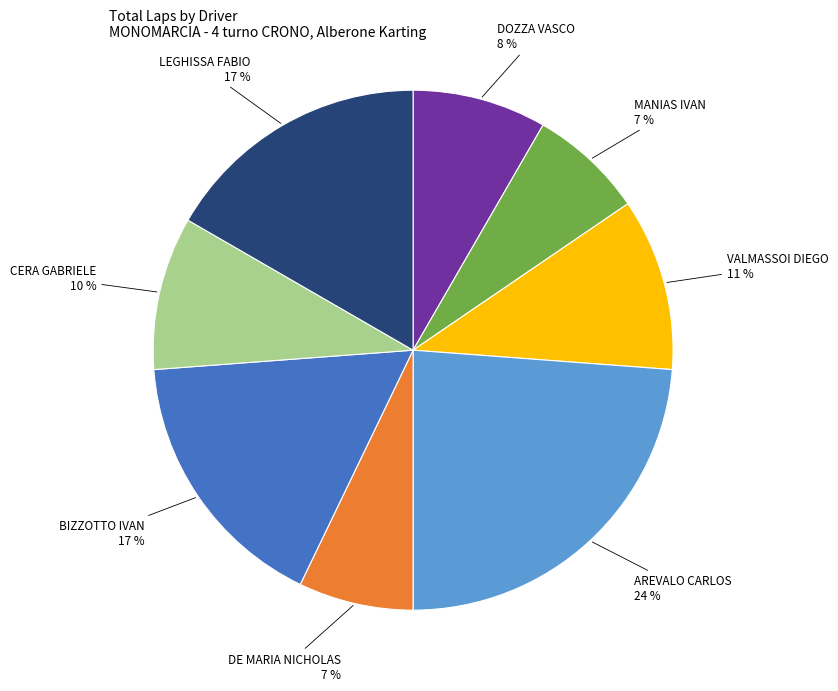

Combined, do VALMASSOI DIEGO and MANIAS IVAN account for over 50%?

No